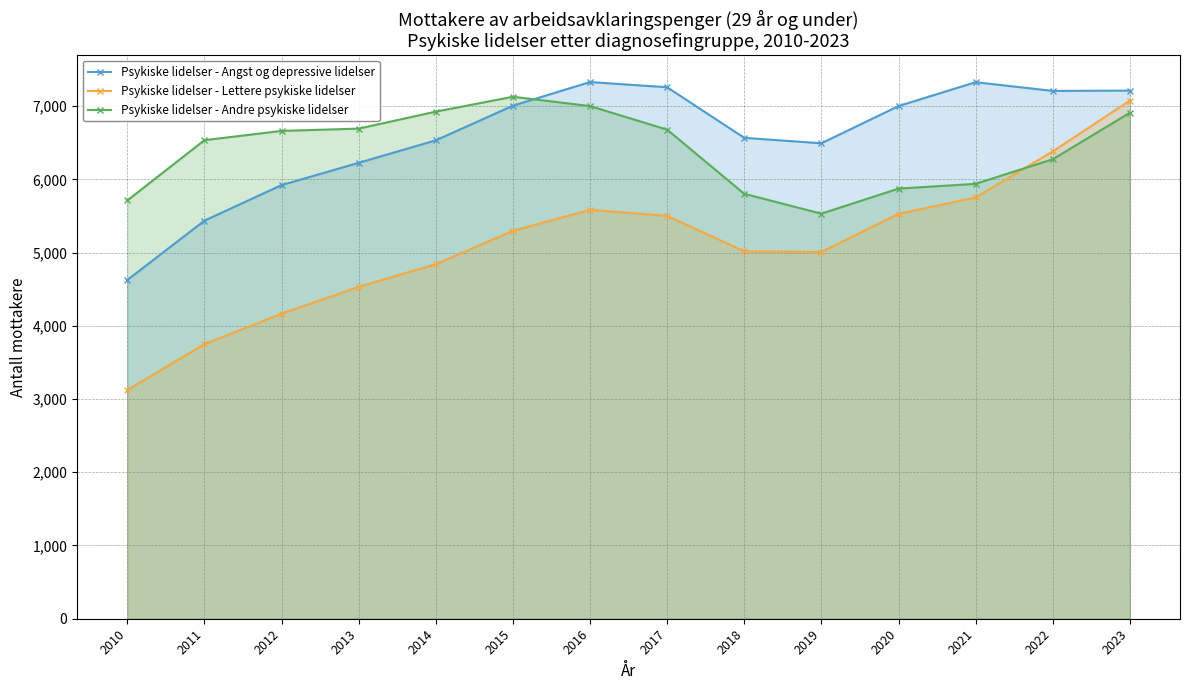

Between which two adjacent categories do Psykiske lidelser - Angst og depressive lidelser and Psykiske lidelser - Andre psykiske lidelser first intersect?

2015 and 2016